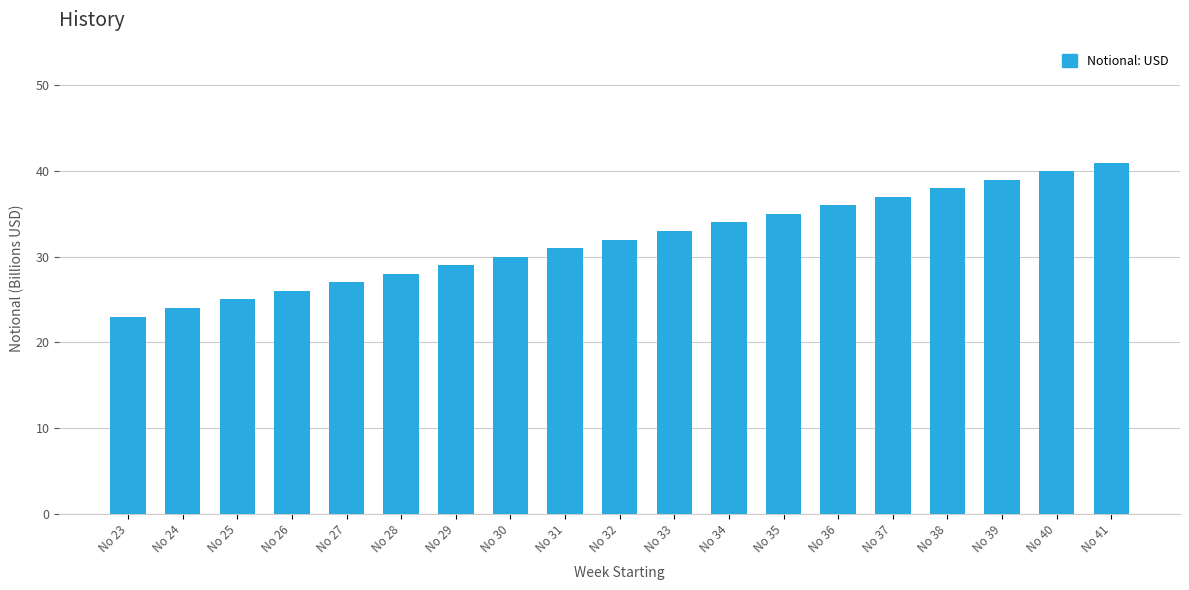

Are the bars grouped side by side (vs. stacked)?

No